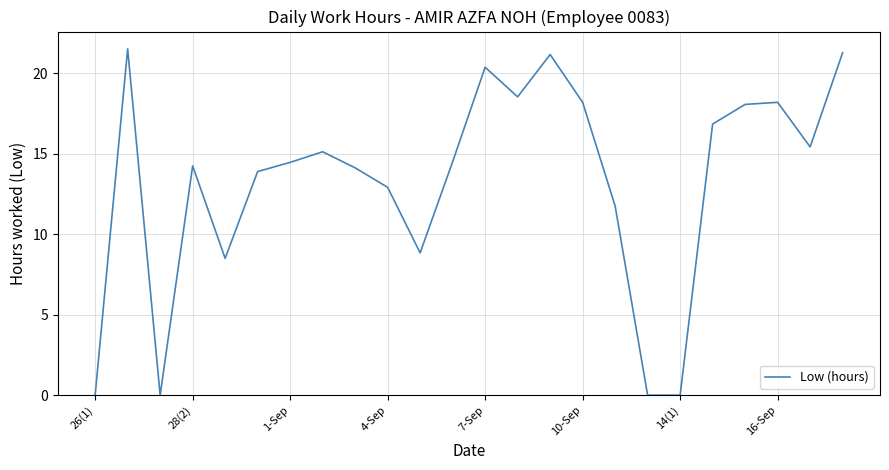

What is the maximum value shown in the chart?

21.5